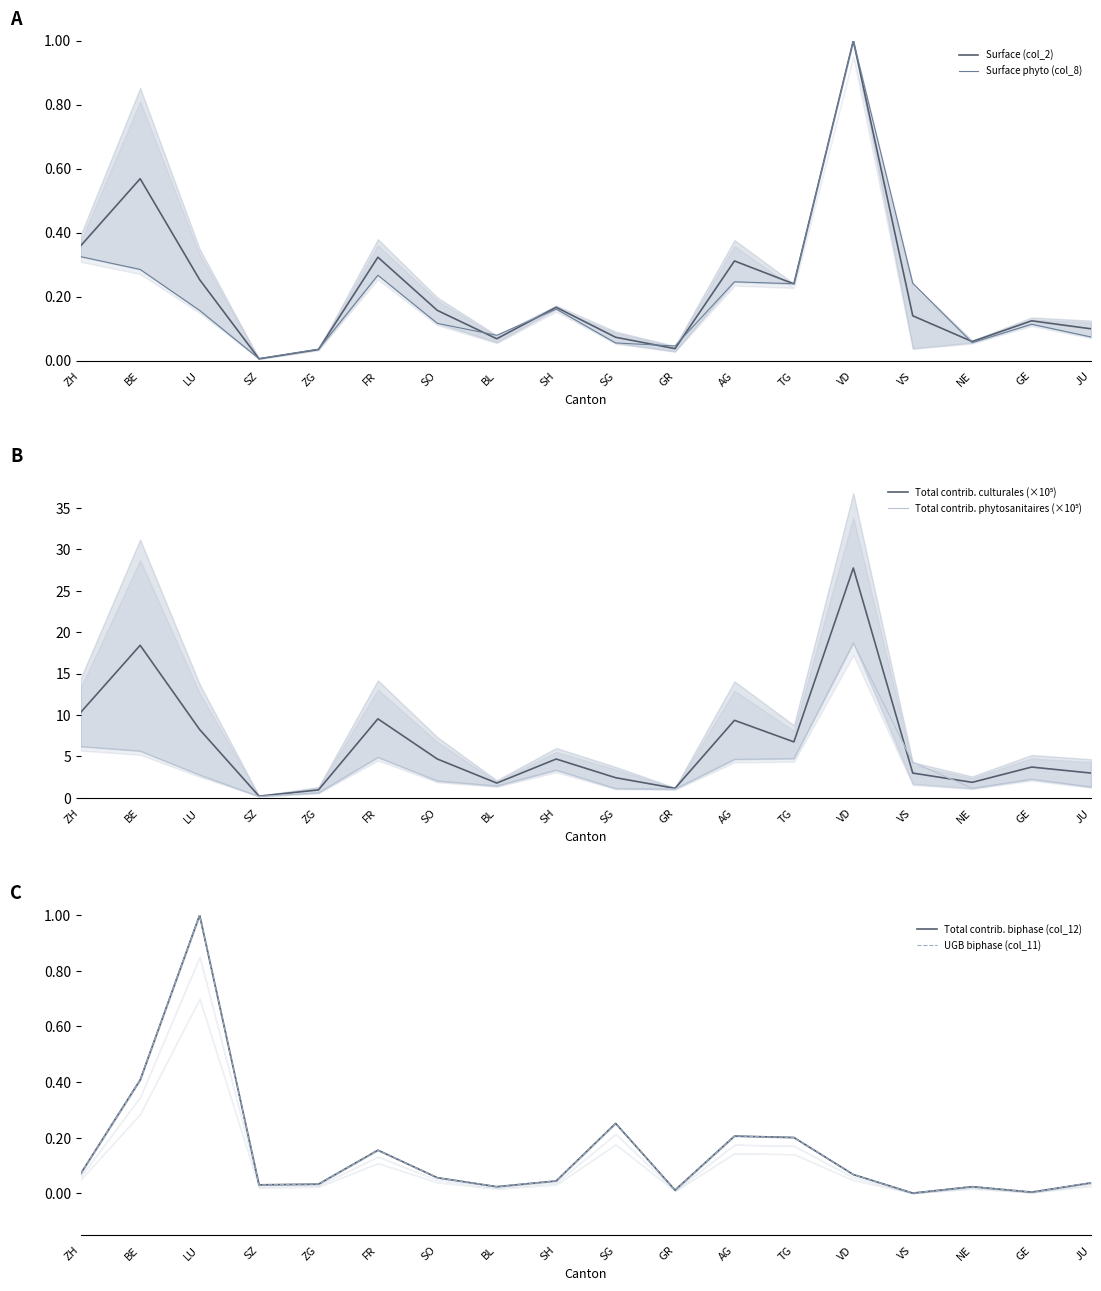

Rank the categories by Total contrib. culturales (×10⁵) value from highest to lowest.

VD, BE, ZH, FR, AG, LU, TG, SO, SH, GE, JU, VS, SG, NE, BL, GR, ZG, SZ